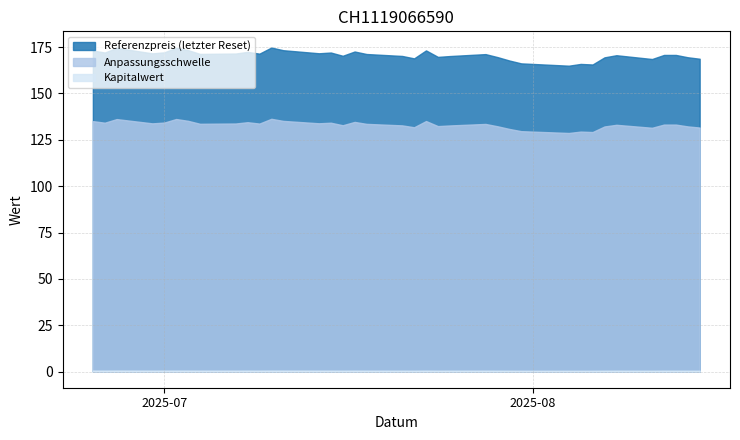

Reading left to right, list all the values displayed in this chart.

Anpassungsschwelle: 2025-08-15=131.6	2025-08-14=132.2	2025-08-13=133.2	2025-08-12=133.2	2025-08-11=131.5	2025-08-08=133.1	2025-08-07=132.2	2025-08-06=129.2	2025-08-05=129.4	2025-08-04=128.7	2025-07-31=129.7	2025-07-30=130.9	2025-07-29=132.3	2025-07-28=133.6	2025-07-25=132.8	2025-07-24=132.4	2025-07-23=135.1	2025-07-22=131.8	2025-07-21=132.8	2025-07-18=133.6	2025-07-17=134.7	2025-07-16=132.9	2025-07-15=134.2	2025-07-14=133.9	2025-07-11=135.2	2025-07-10=136.3	2025-07-09=133.8	2025-07-08=134.5	2025-07-07=133.8	2025-07-04=133.7	2025-07-03=135.3	2025-07-02=136.2	2025-07-01=134.3	2025-06-30=133.9	2025-06-27=136.2	2025-06-26=134.2	2025-06-25=135.1
Referenzpreis: 2025-08-15=168.8	2025-08-14=169.6	2025-08-13=170.8	2025-08-12=170.8	2025-08-11=168.6	2025-08-08=170.7	2025-08-07=169.5	2025-08-06=165.7	2025-08-05=165.9	2025-08-04=165.0	2025-07-31=166.2	2025-07-30=167.8	2025-07-29=169.7	2025-07-28=171.2	2025-07-25=170.2	2025-07-24=169.8	2025-07-23=173.2	2025-07-22=168.9	2025-07-21=170.2	2025-07-18=171.3	2025-07-17=172.7	2025-07-16=170.3	2025-07-15=172.1	2025-07-14=171.7	2025-07-11=173.3	2025-07-10=174.8	2025-07-09=171.5	2025-07-08=172.4	2025-07-07=171.6	2025-07-04=171.3	2025-07-03=173.4	2025-07-02=174.7	2025-07-01=172.2	2025-06-30=171.7	2025-06-27=174.6	2025-06-26=172.1	2025-06-25=173.2
Kapitalwert: 2025-08-15=0.4	2025-08-14=0.4	2025-08-13=0.5	2025-08-12=0.5	2025-08-11=0.4	2025-08-08=0.5	2025-08-07=0.4	2025-08-06=0.4	2025-08-05=0.4	2025-08-04=0.4	2025-07-31=0.4	2025-07-30=0.4	2025-07-29=0.5	2025-07-28=0.5	2025-07-25=0.5	2025-07-24=0.5	2025-07-23=0.5	2025-07-22=0.5	2025-07-21=0.5	2025-07-18=0.5	2025-07-17=0.5	2025-07-16=0.5	2025-07-15=0.5	2025-07-14=0.5	2025-07-11=0.5	2025-07-10=0.5	2025-07-09=0.5	2025-07-08=0.5	2025-07-07=0.5	2025-07-04=0.5	2025-07-03=0.5	2025-07-02=0.5	2025-07-01=0.5	2025-06-30=0.5	2025-06-27=0.5	2025-06-26=0.5	2025-06-25=0.5